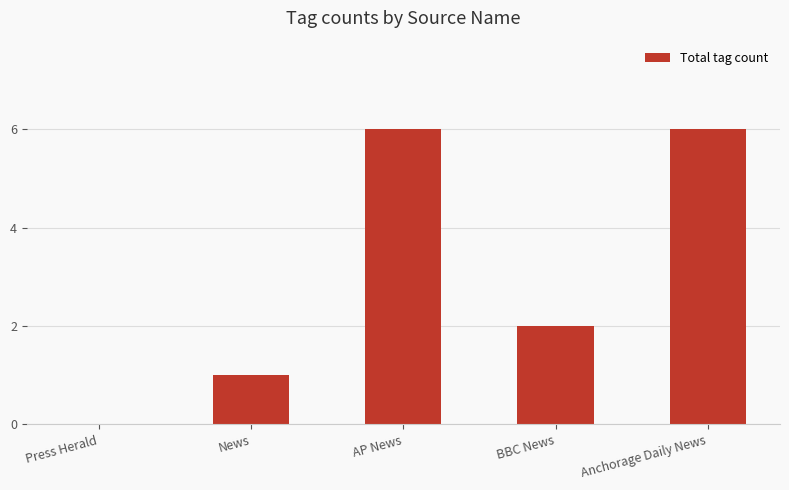

How many positive values are there?

4